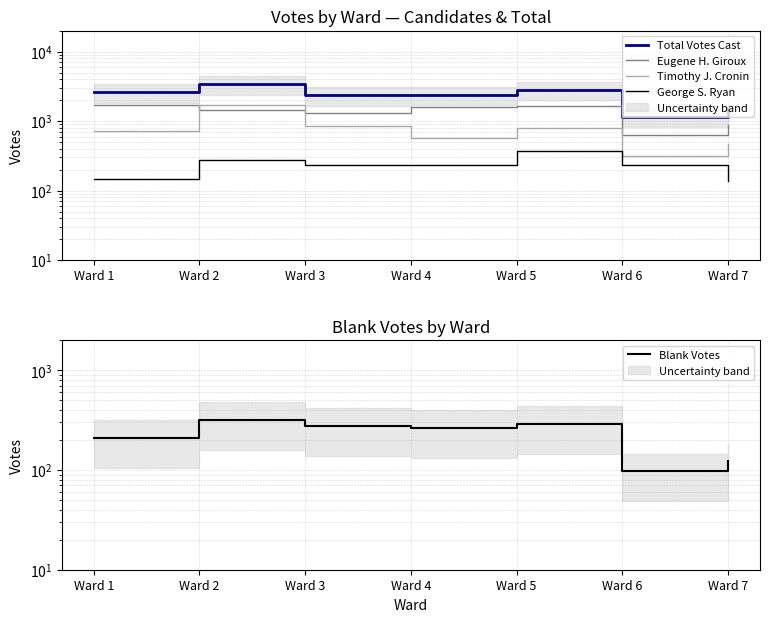

Reading left to right, list all the values displayed in this chart.

Total Votes Cast: 2599	3418	2395	2412	2845	1164	1491
Eugene H. Giroux: 1729	1426	1319	1607	1677	621	880
Timothy J. Cronin: 721	1720	842	574	801	311	474
George S. Ryan: 149	272	234	231	367	232	137
Blank Votes: 212	321	277	267	293	97	122